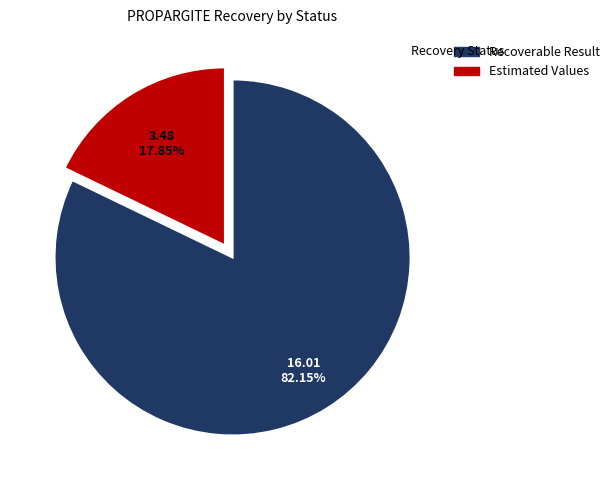

To the nearest percent, what is the average slice percentage?

50%